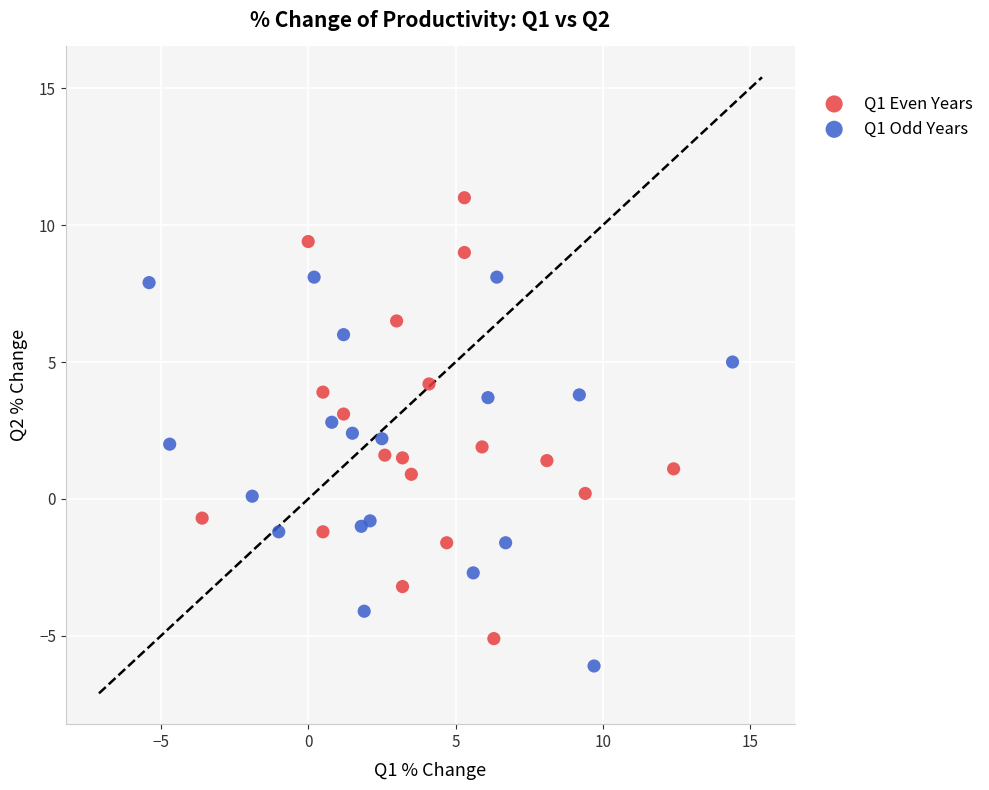

Which series reaches the maximum Y coordinate?

Q1 Even Years